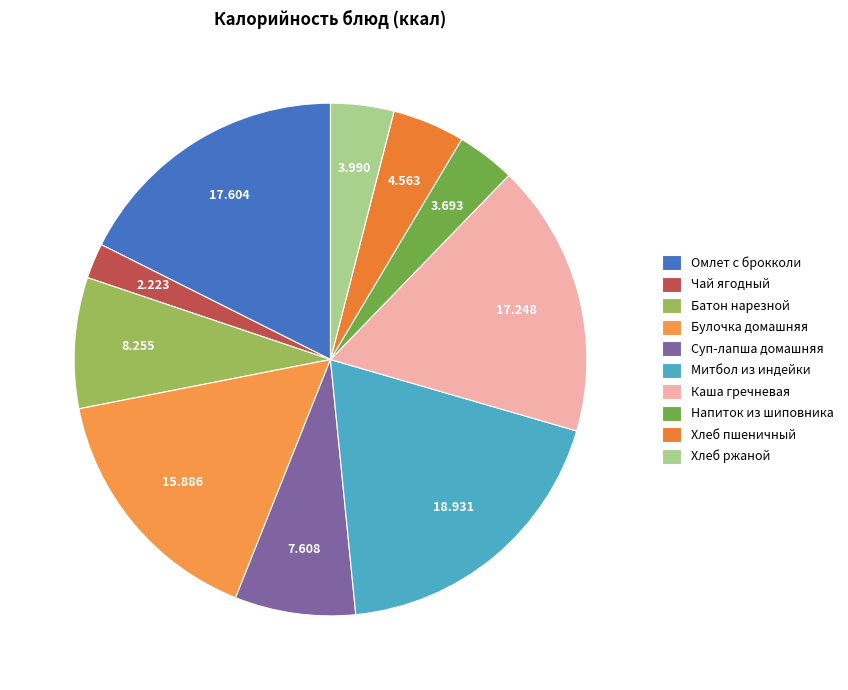

Is there any slice that represents more than half of the pie?

No